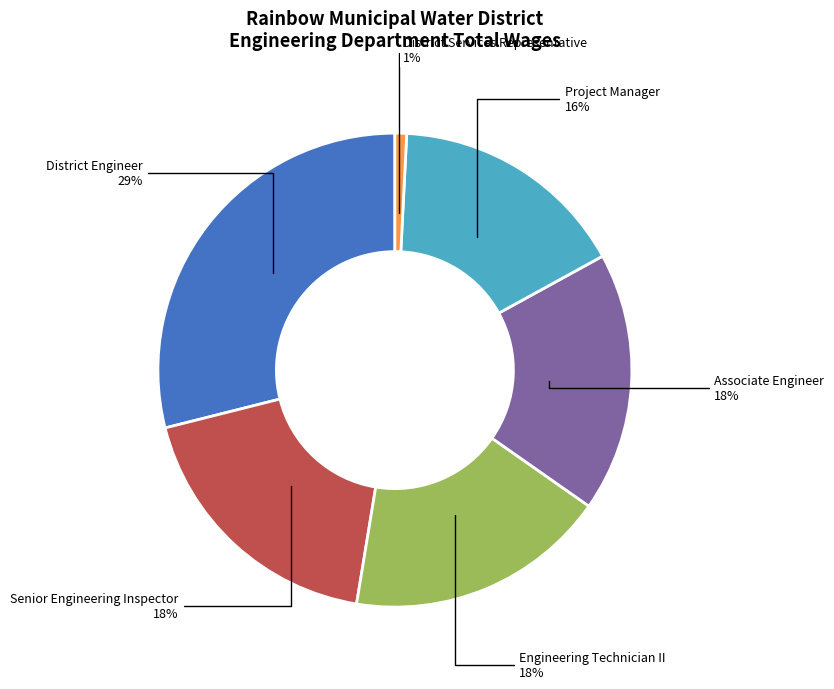

Is Project Manager the majority of the pie?

No